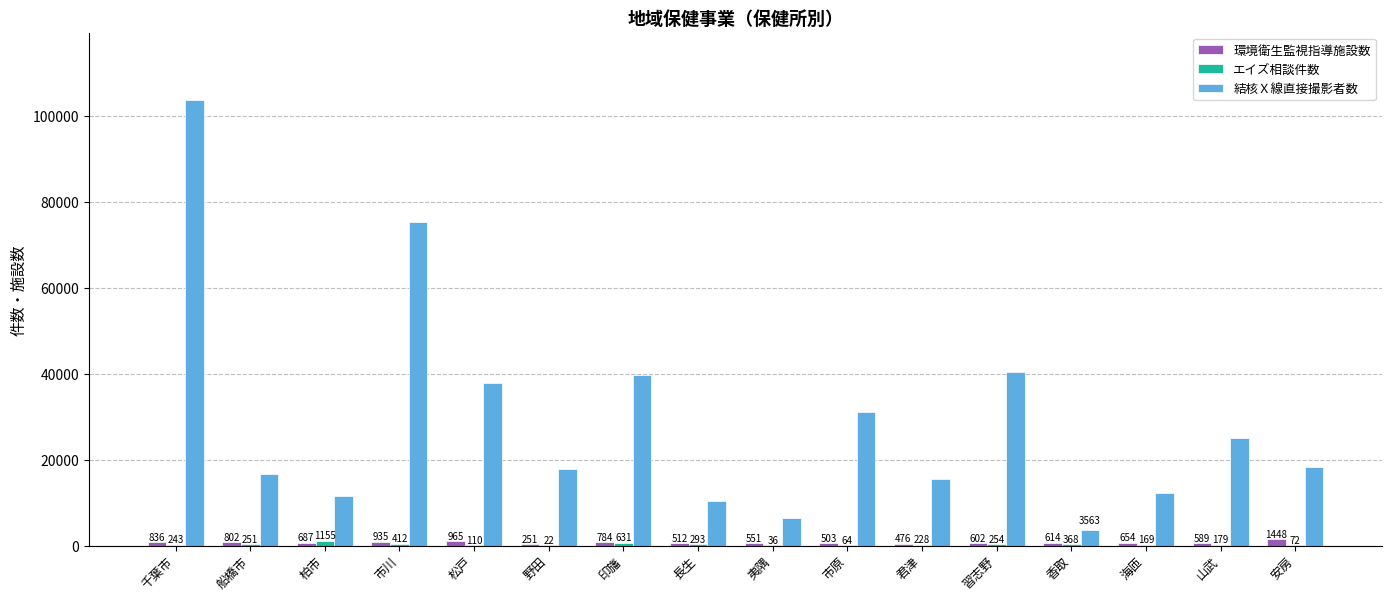

The 結核Ｘ線直接撮影者数 series shows 12259 at 海匝. True or false?

True